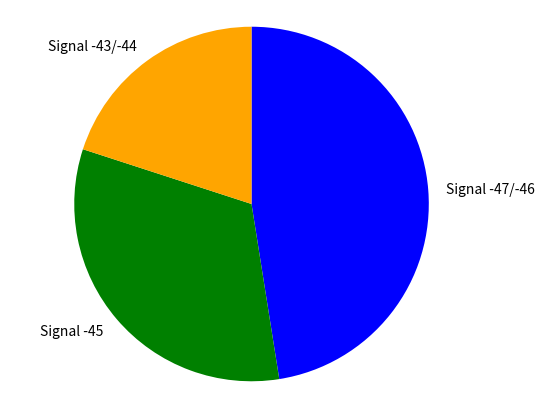

Is there a majority slice in this chart?

No